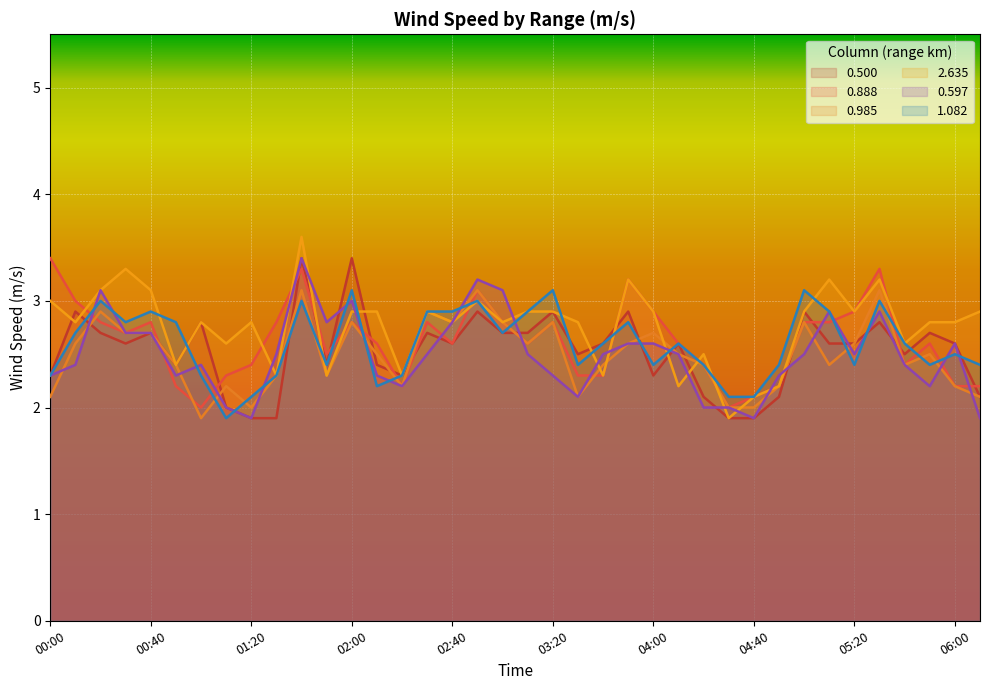

Where does the 0.985 series first go above 2?

00:00